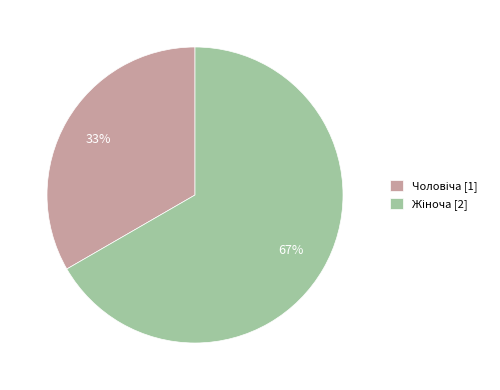

To the nearest percent, what is the average slice percentage?

50%